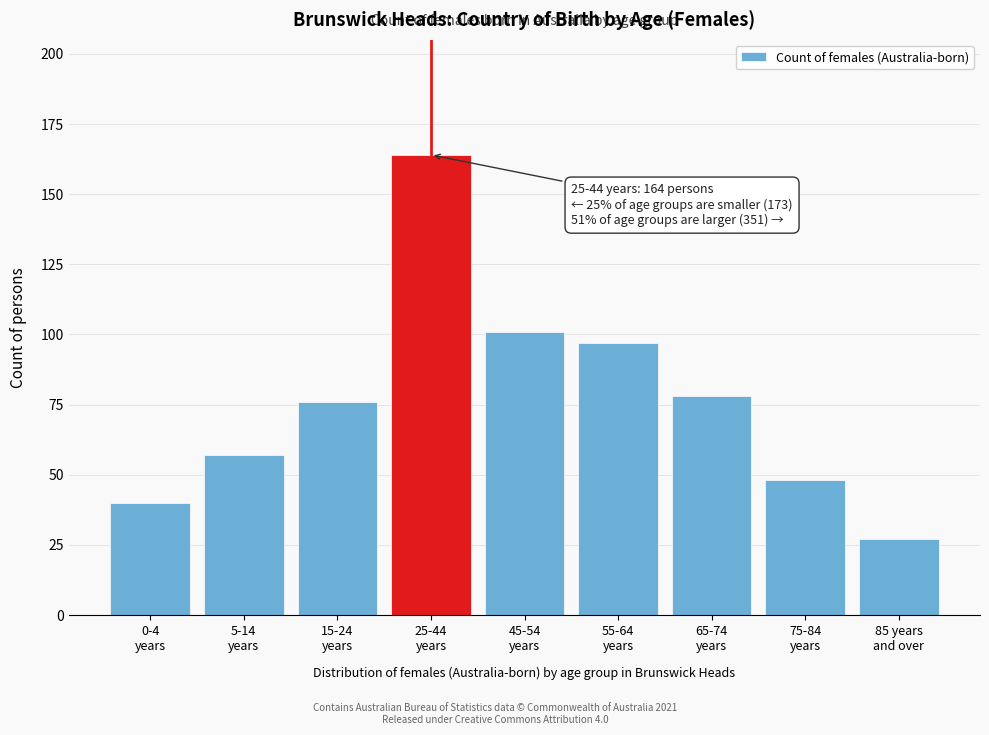

Reading left to right, transcribe all the data shown in this chart.

40	57	76	164	101	97	78	48	27